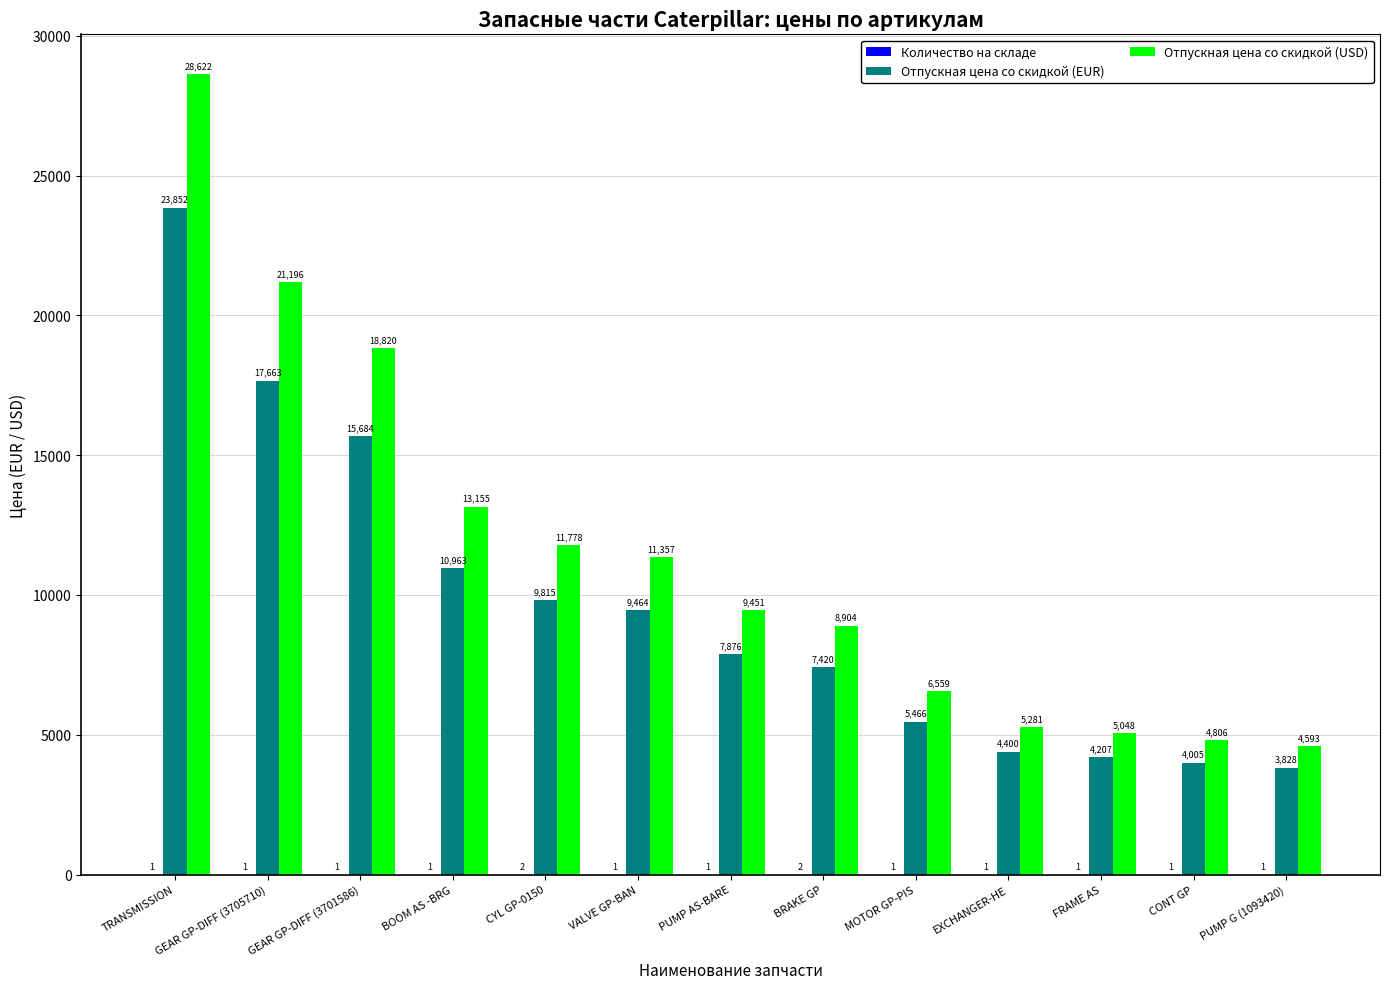

Which series has the largest total across all categories?

Отпускная цена со скидкой (USD)